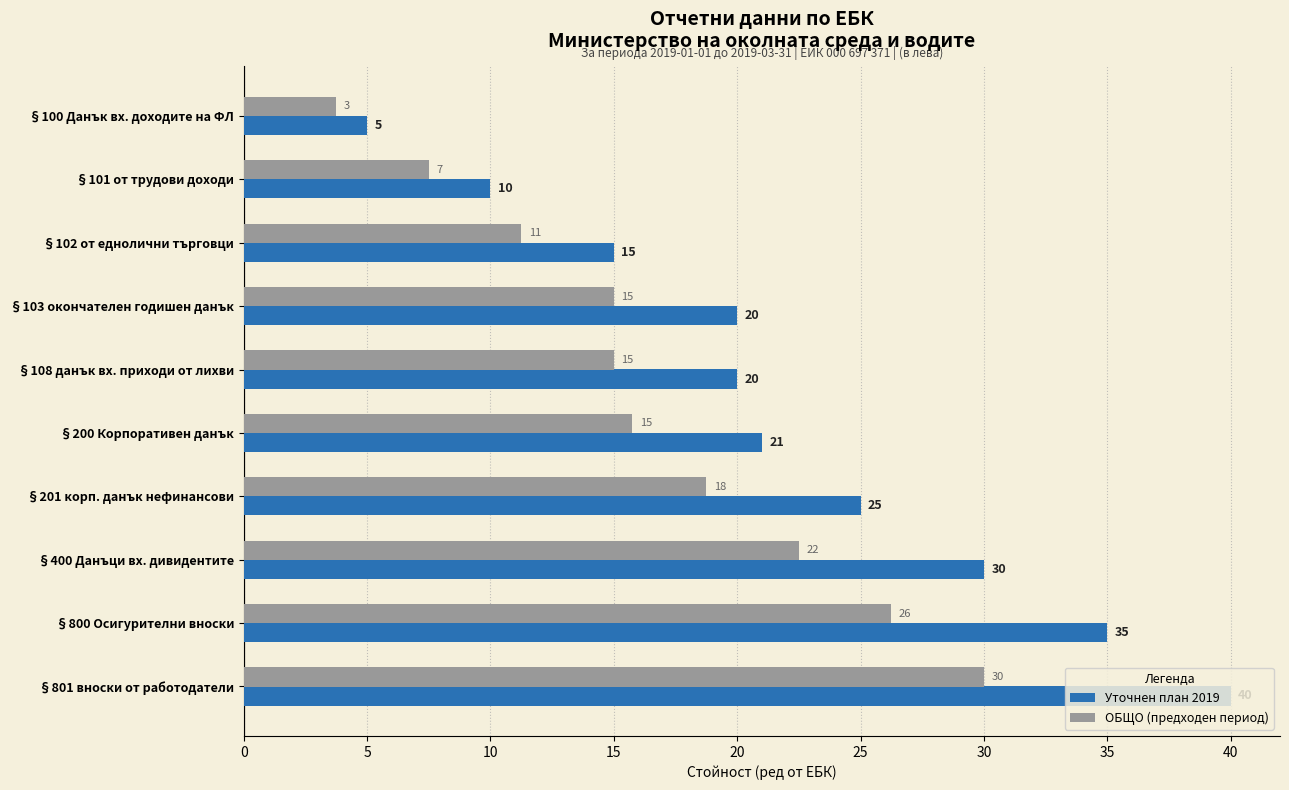

True or false: ОБЩО (предходен период) has a value of 11.2 at §102 от еднолични търговци.

True